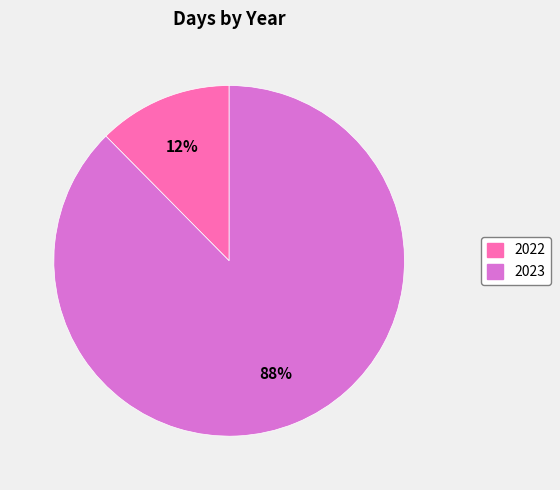

The 2022 slice represents 12% of the pie. True or false?

True